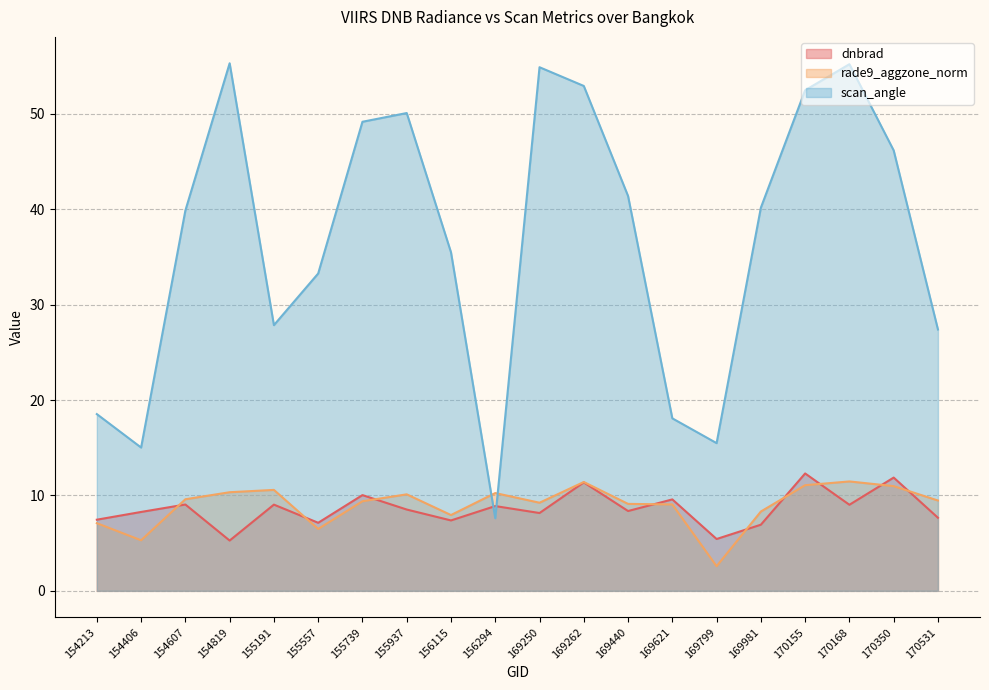

Which category has the lowest value in the dnbrad series?

154819